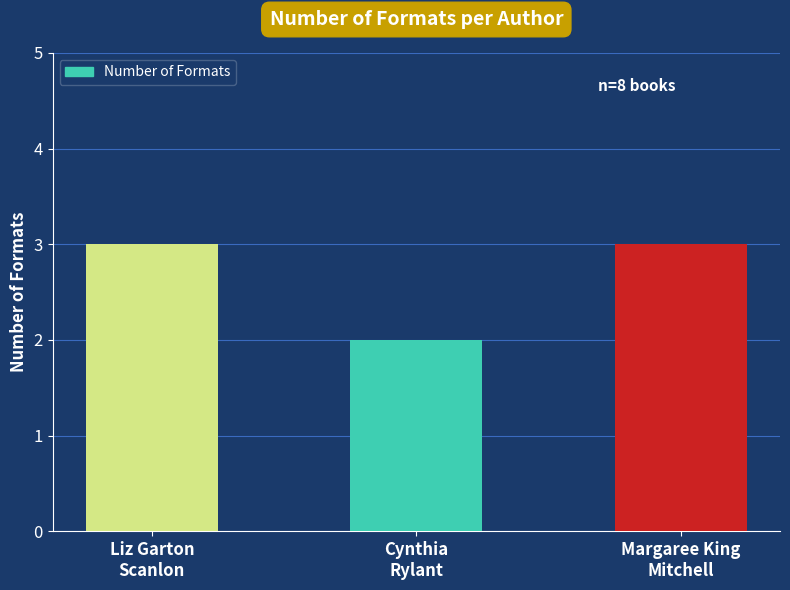

Reading left to right, what are all the values shown in this chart?

Liz Garton
Scanlon=3	Cynthia
Rylant=2	Margaree King
Mitchell=3